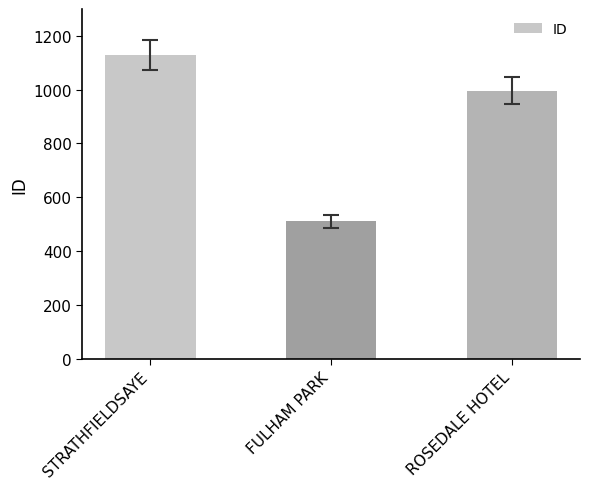

What is the change in value from FULHAM PARK to ROSEDALE HOTEL?

+486